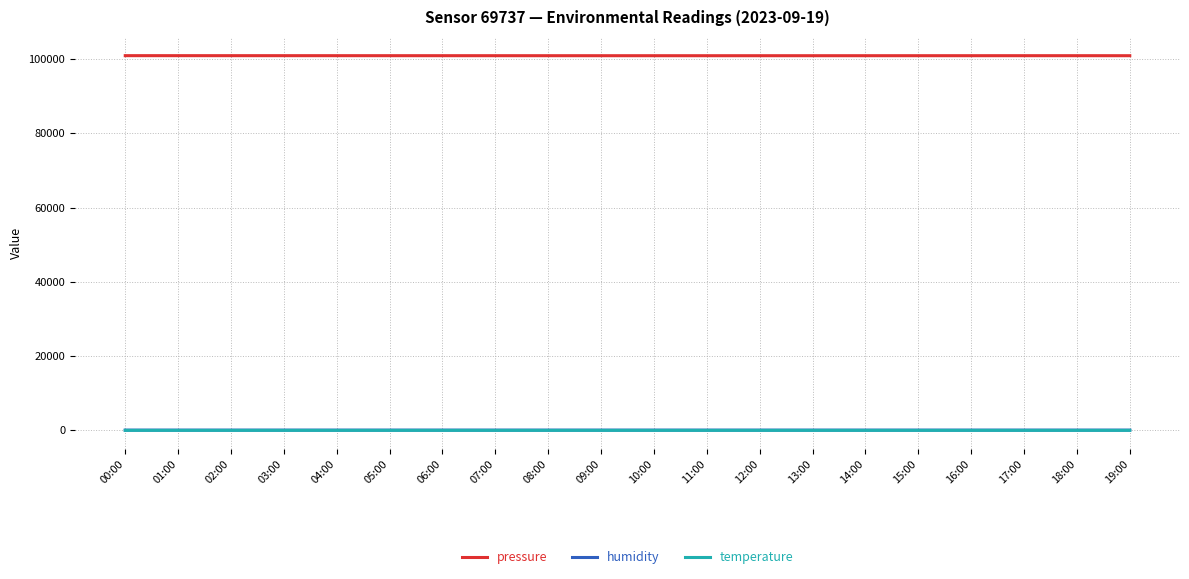

What is the average value of the pressure series?

100923.4